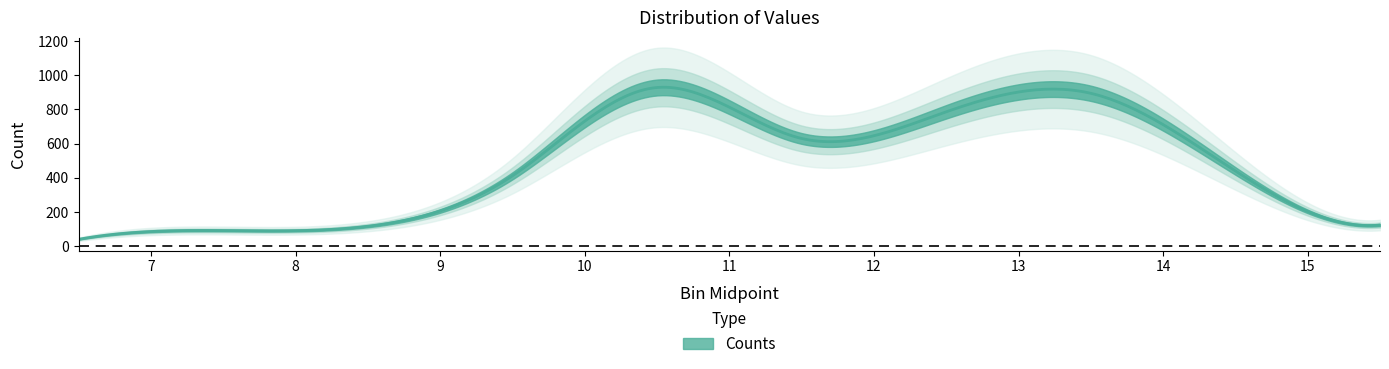

How many interior local peaks (higher than both neighbors) does the data have?

2